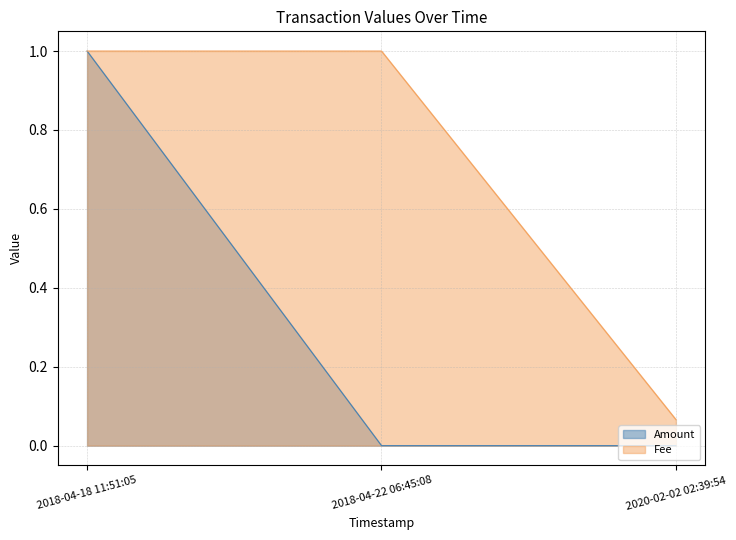

Count the number of categories in the chart.

3